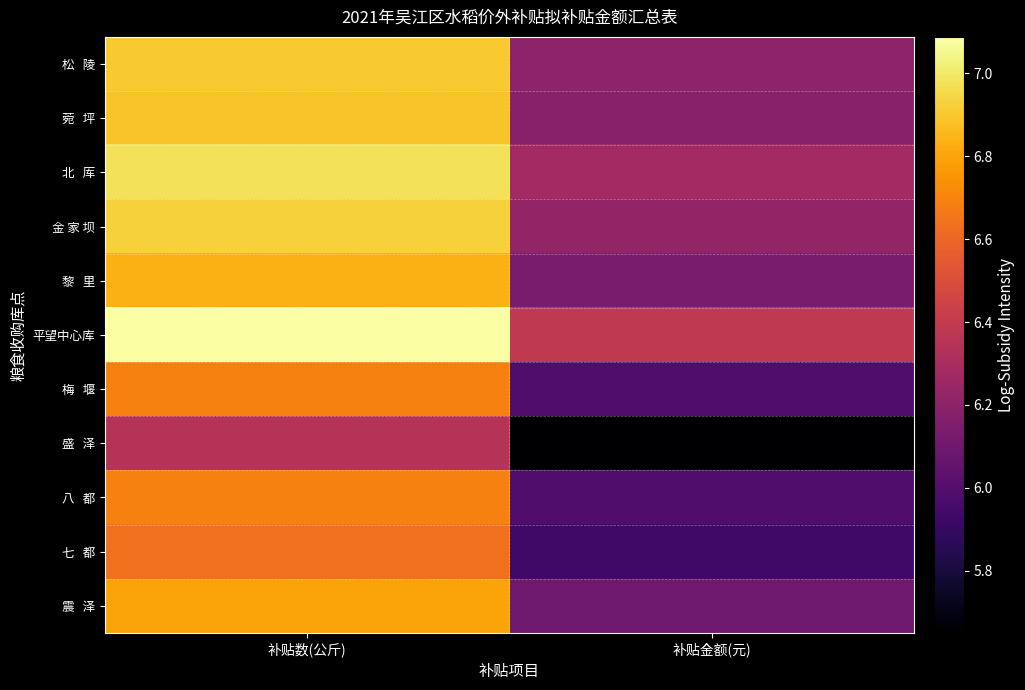

List the series in order of their peak value, highest first.

平望中心库, 北 厍, 金 家 坝, 松 陵, 菀 坪, 黎 里, 震 泽, 梅 堰, 八 都, 七 都, 盛 泽